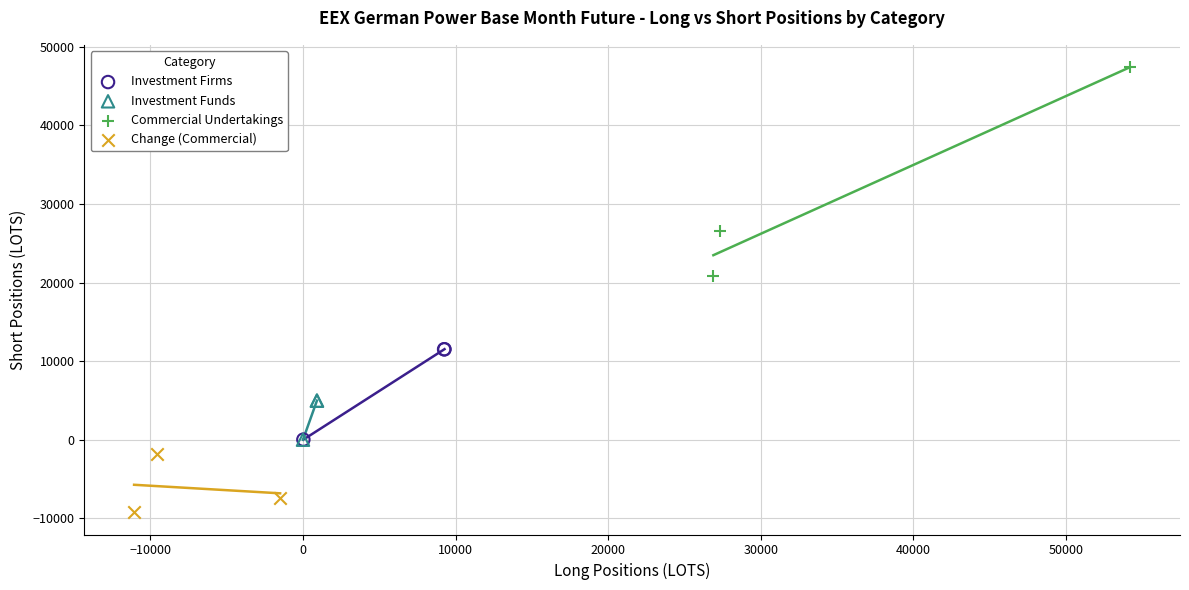

Which series reaches the maximum Y coordinate?

Commercial Undertakings